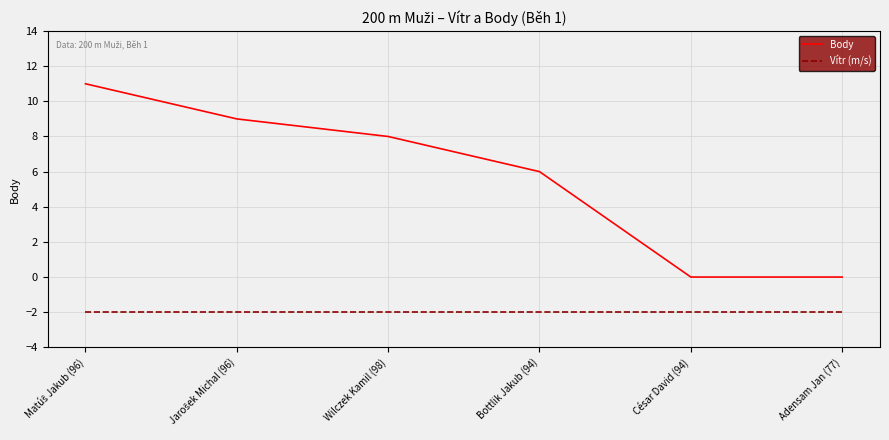

Rank the series by their average value, from lowest to highest.

Vítr (m/s), Body